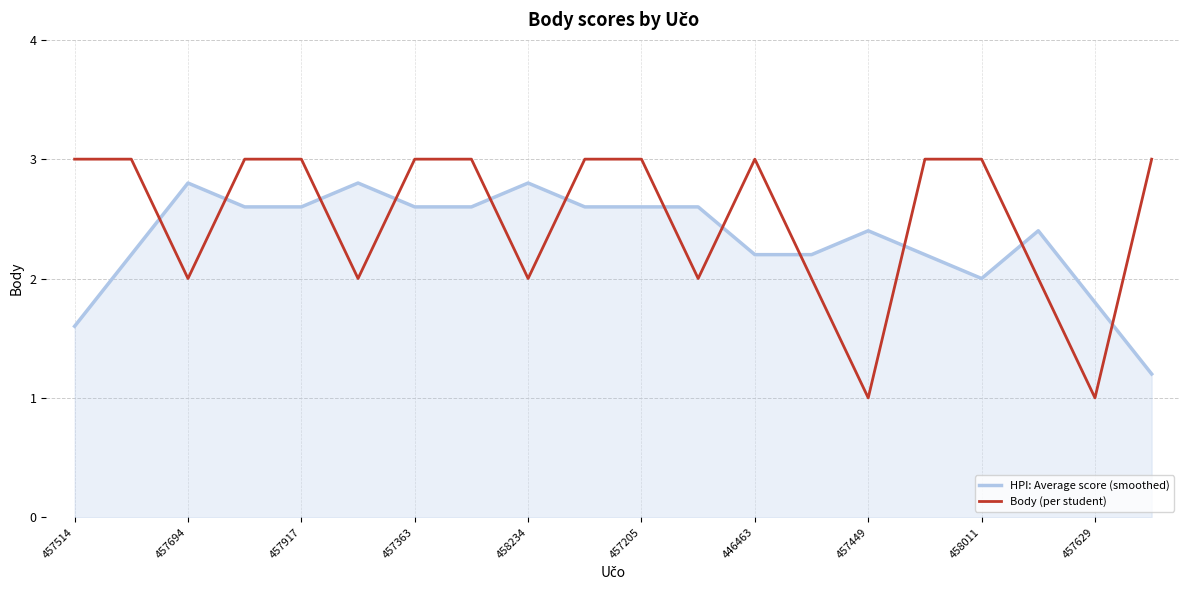

Which series has the widest spread of values?

Body (per student)